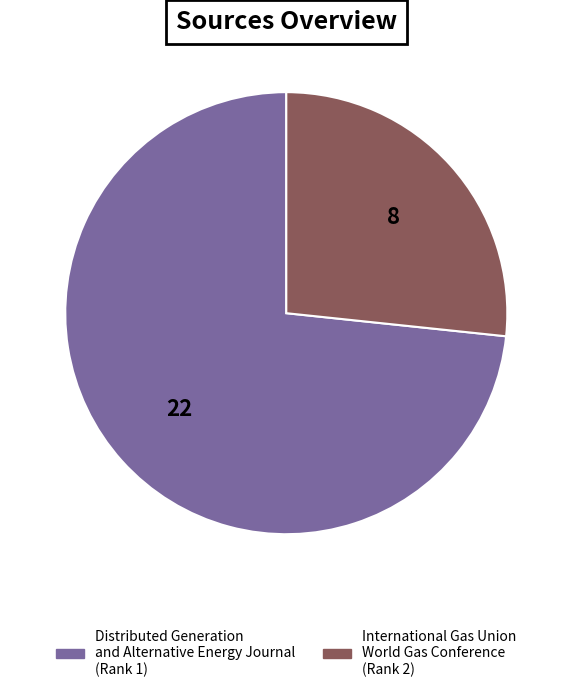

Combined, do International Gas Union World Gas Conference (Rank 2) and Distributed Generation and Alternative Energy Journal (Rank 1) account for over 50%?

Yes